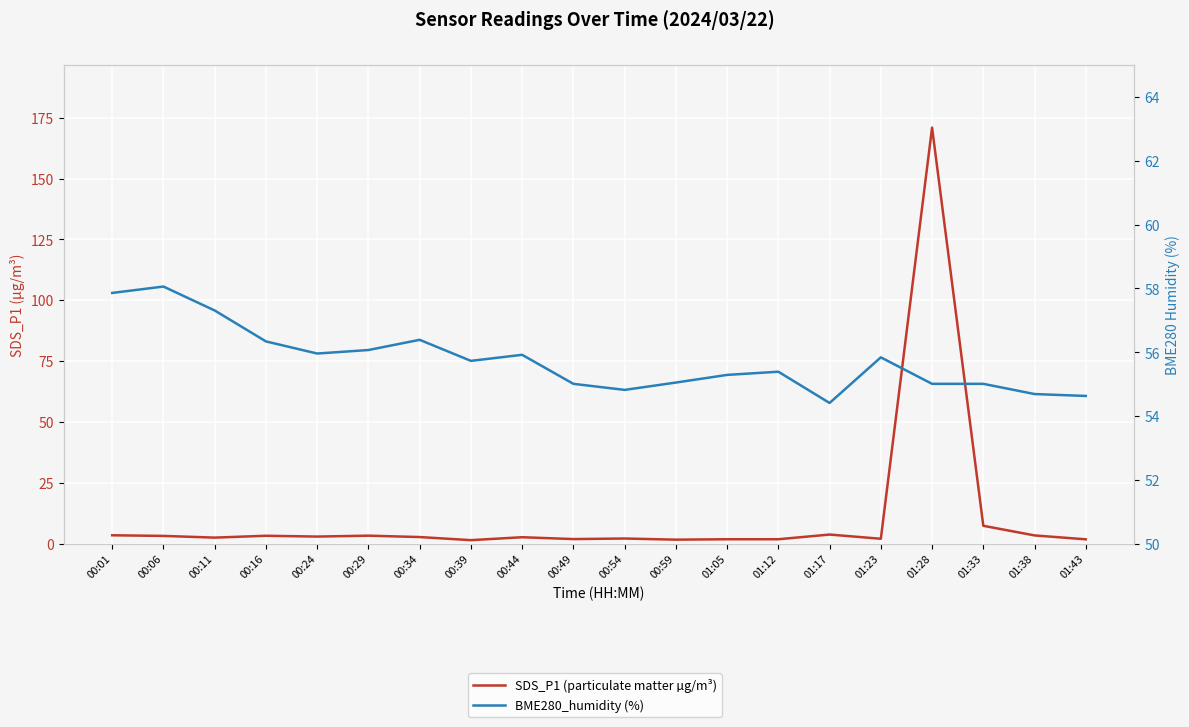

In BME280_humidity (%), how many points are lower than both neighbors (excluding endpoints)?

4